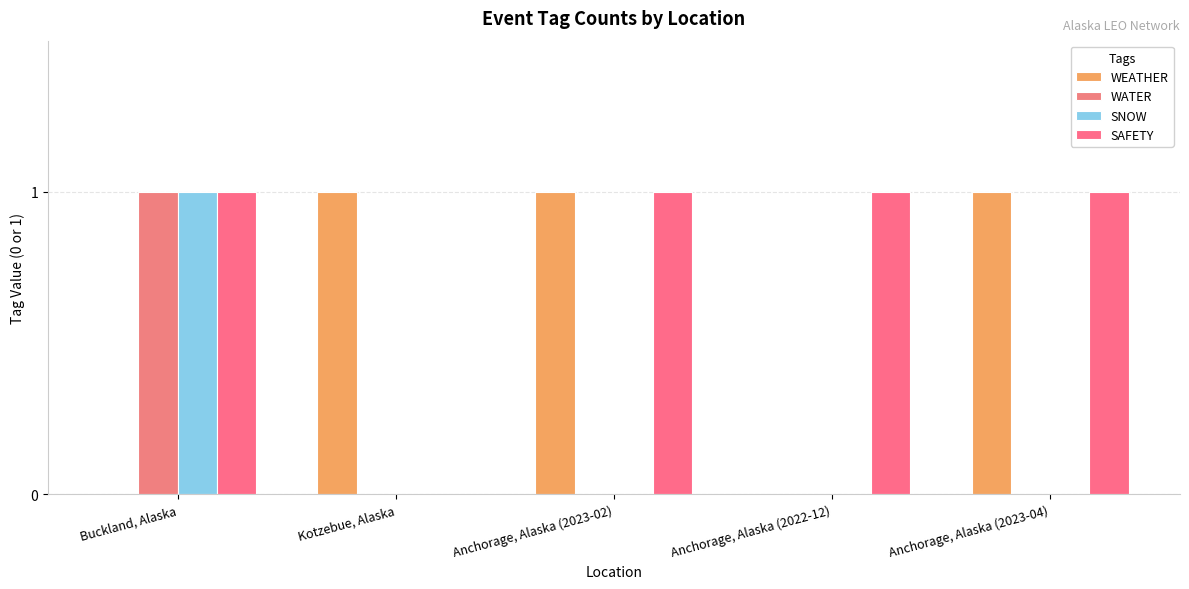

What is the highest value of the SAFETY series?

1